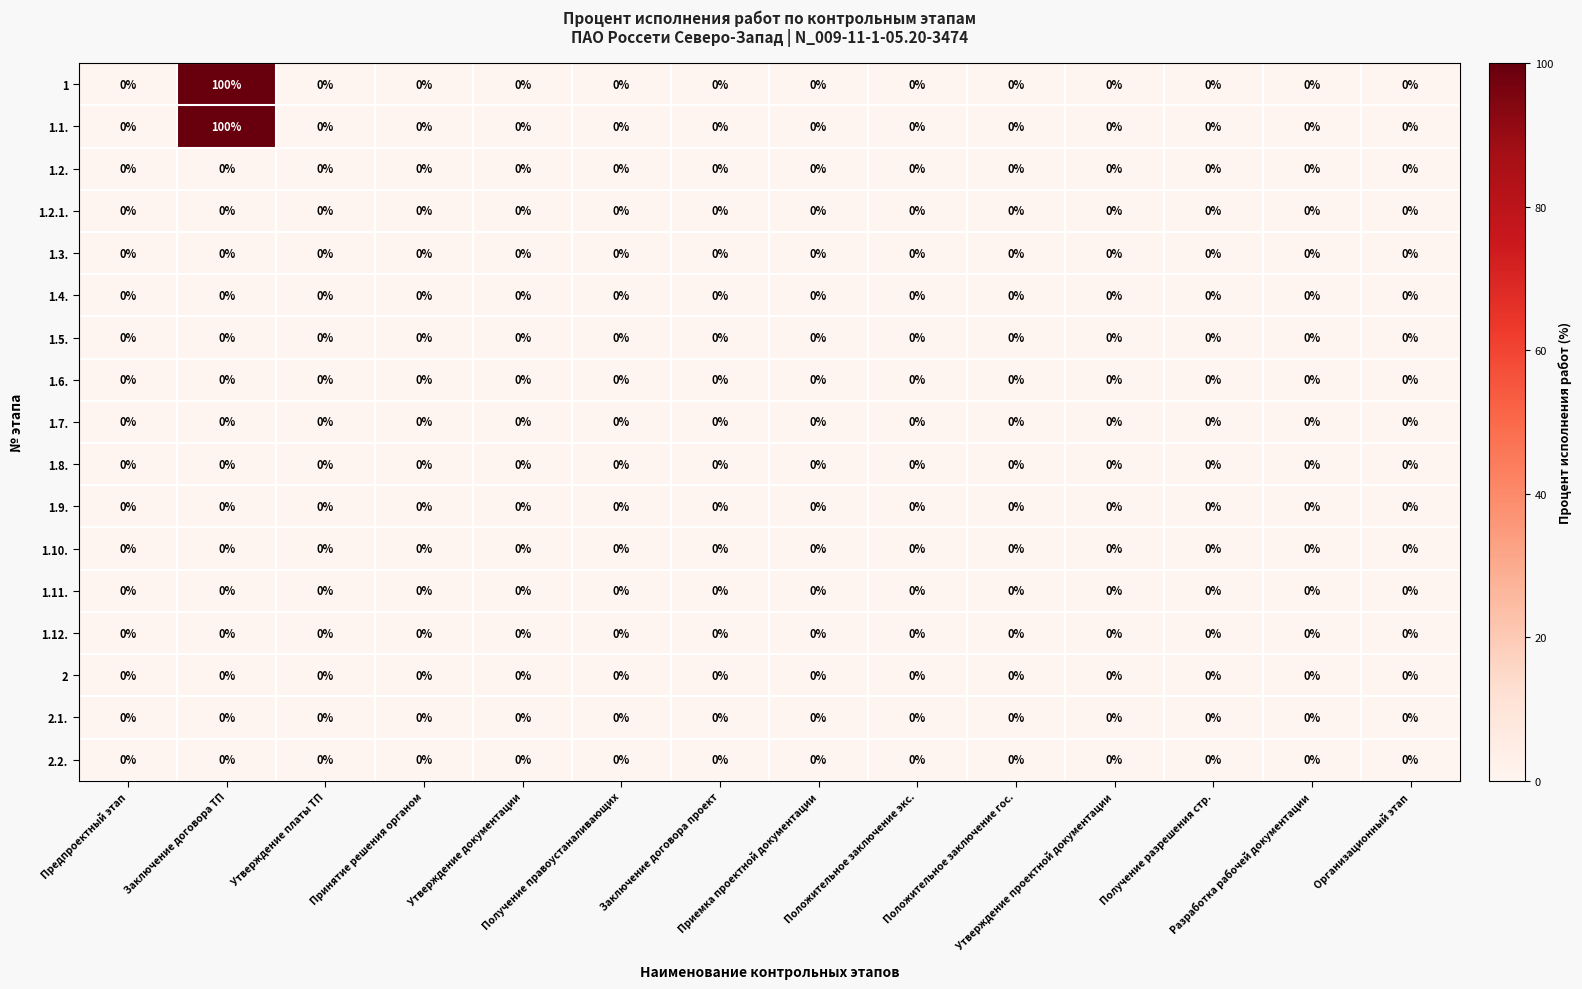

What is the greatest value displayed?

100